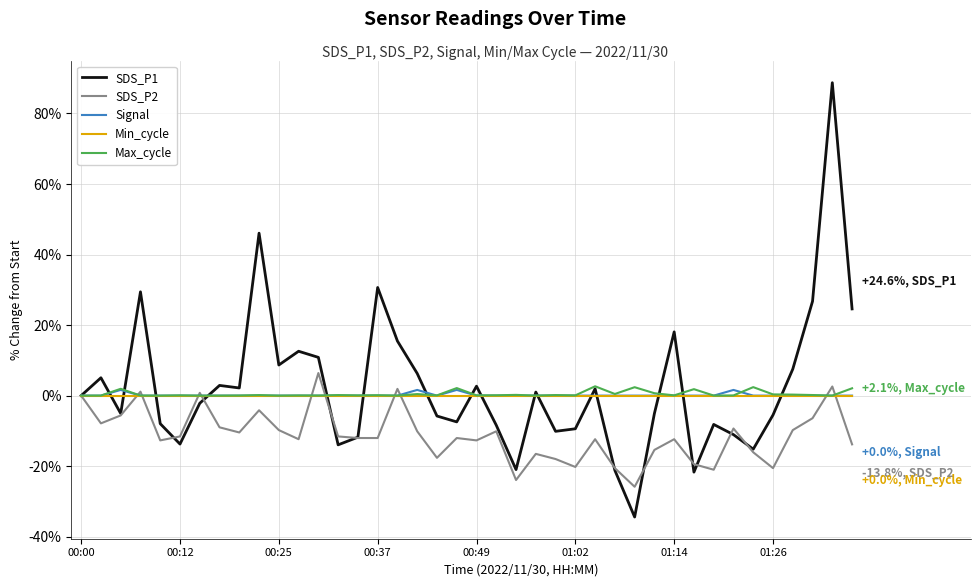

Which series has the widest spread of values?

SDS_P1